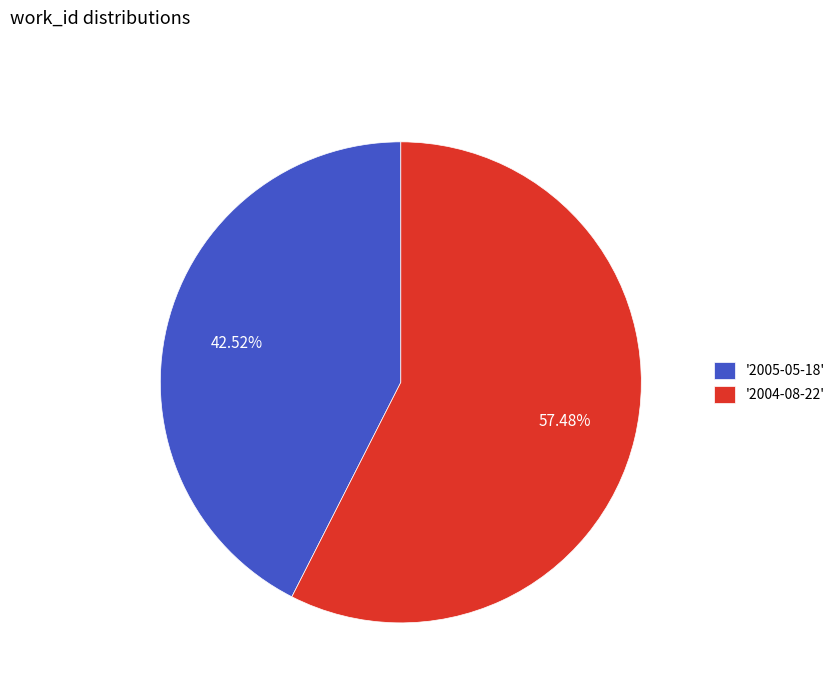

Rank the categories by value from lowest to highest.

'2005-05-18', '2004-08-22'